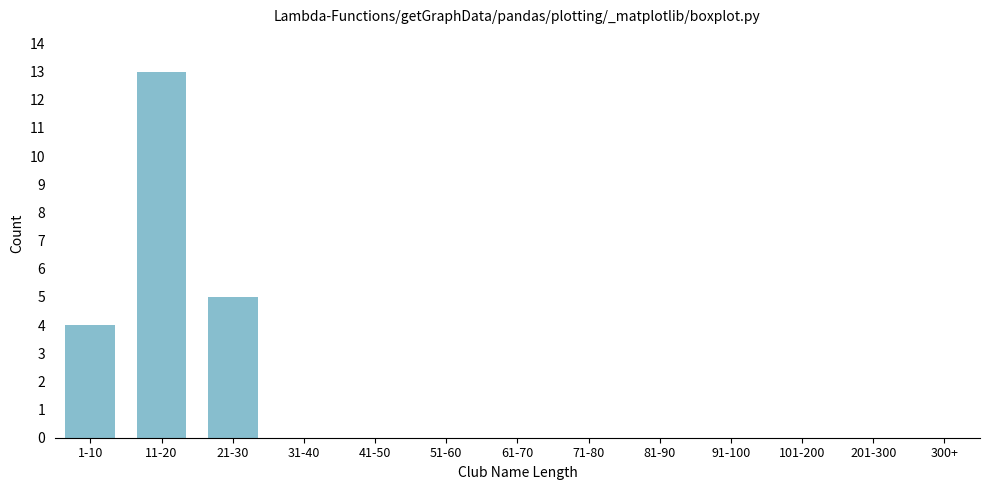

Reading right to left, extract all data points from this chart.

300+=0	201-300=0	101-200=0	91-100=0	81-90=0	71-80=0	61-70=0	51-60=0	41-50=0	31-40=0	21-30=5	11-20=13	1-10=4